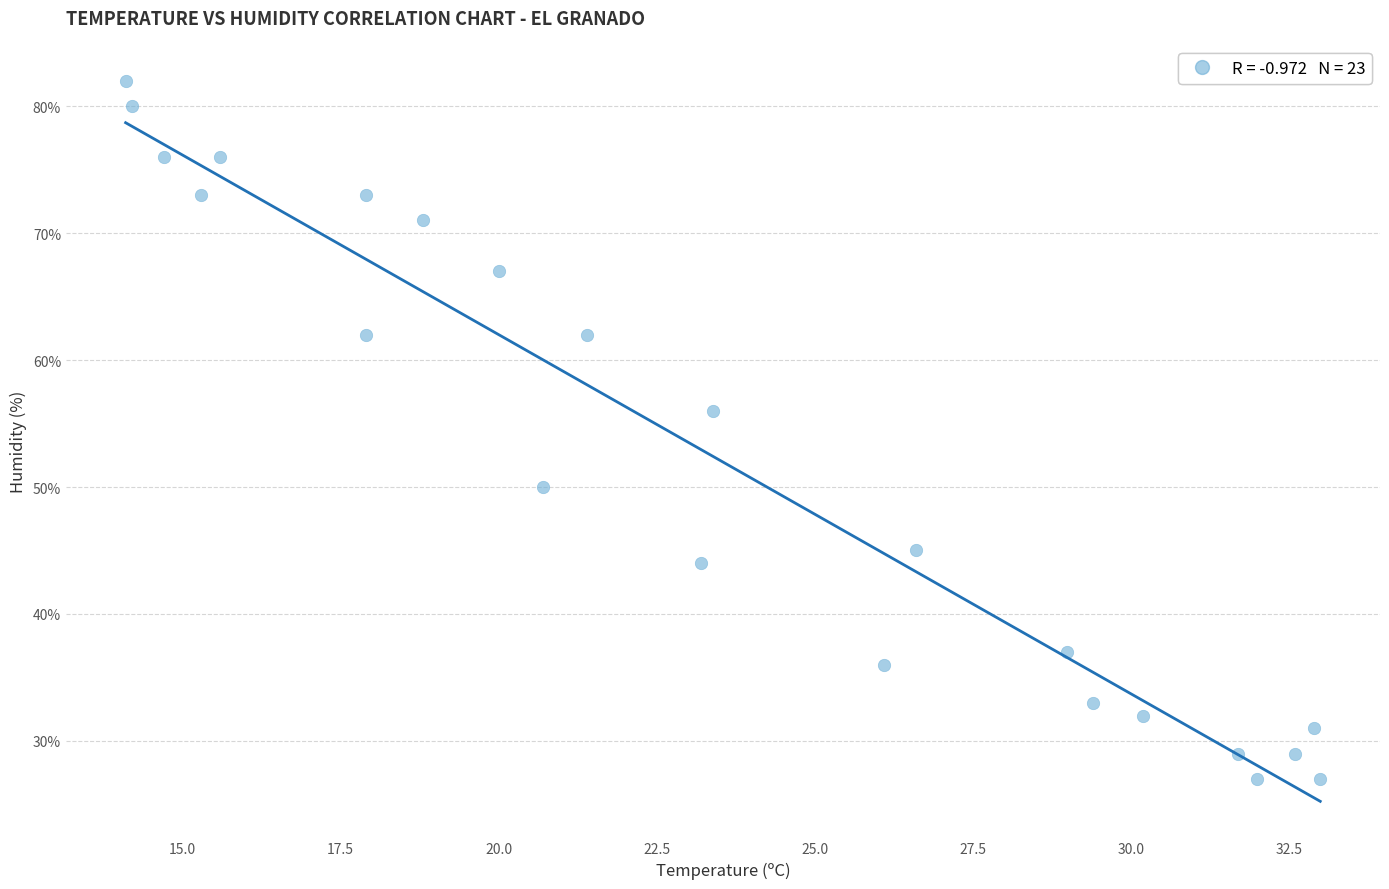

What Y value in the scatter plot is closest to 54?

56